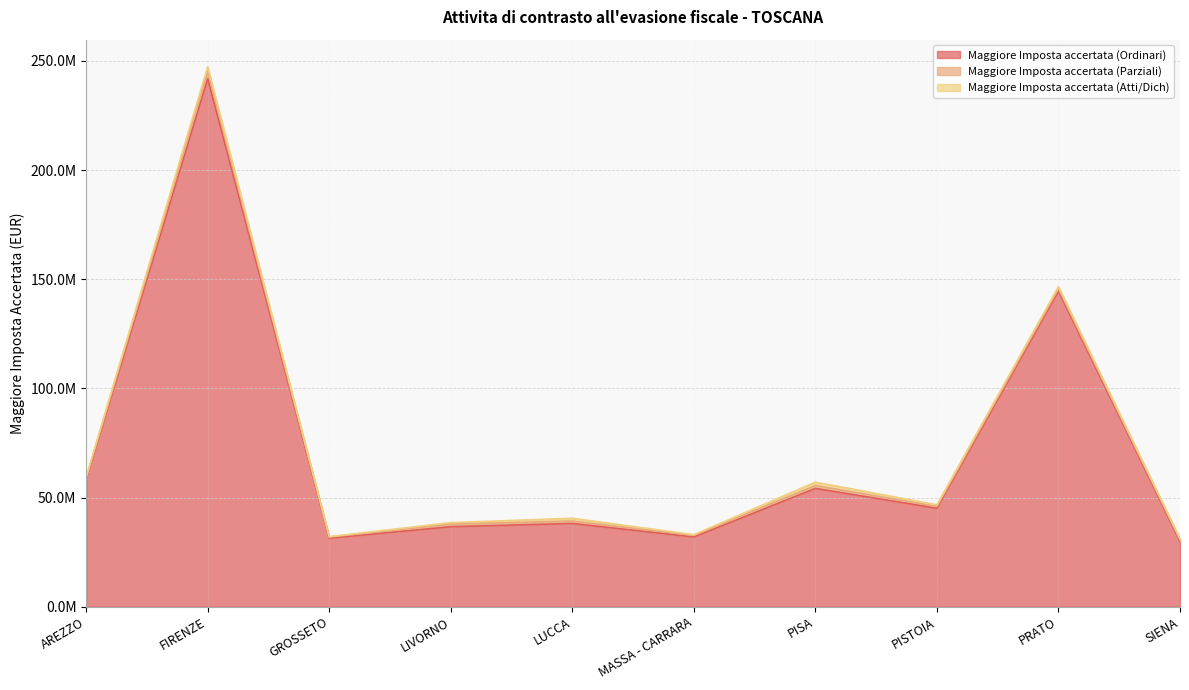

The Maggiore Imposta accertata (Ordinari) series shows 31415165.0 at GROSSETO. True or false?

True